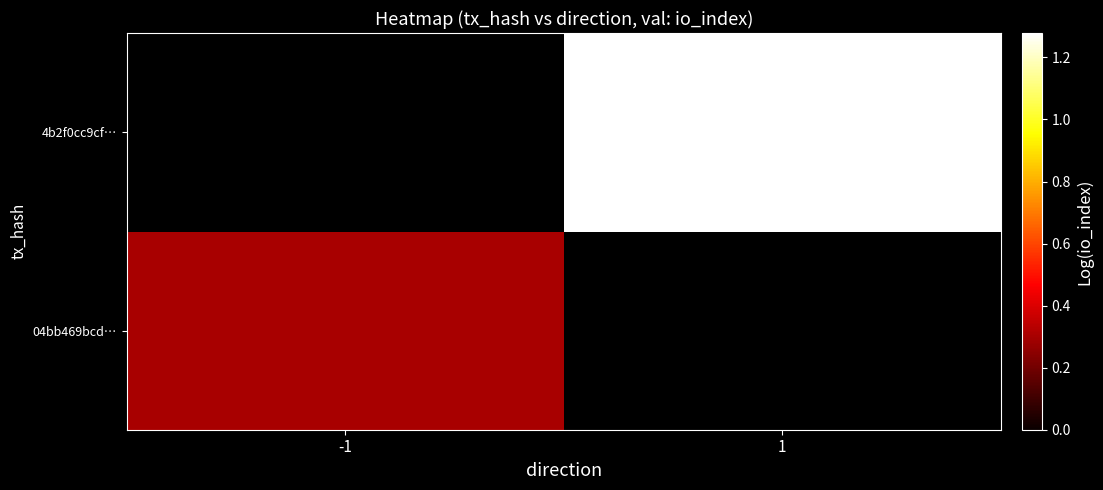

Which series has the widest spread of values?

04bb469bcd…